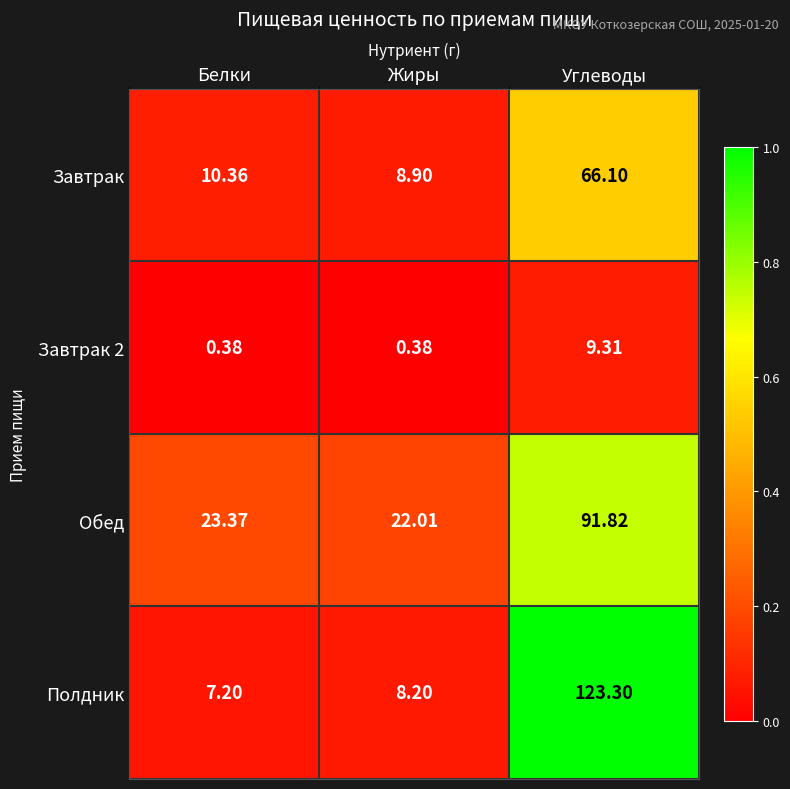

Where is Завтрак nearest to the value 37?

Белки